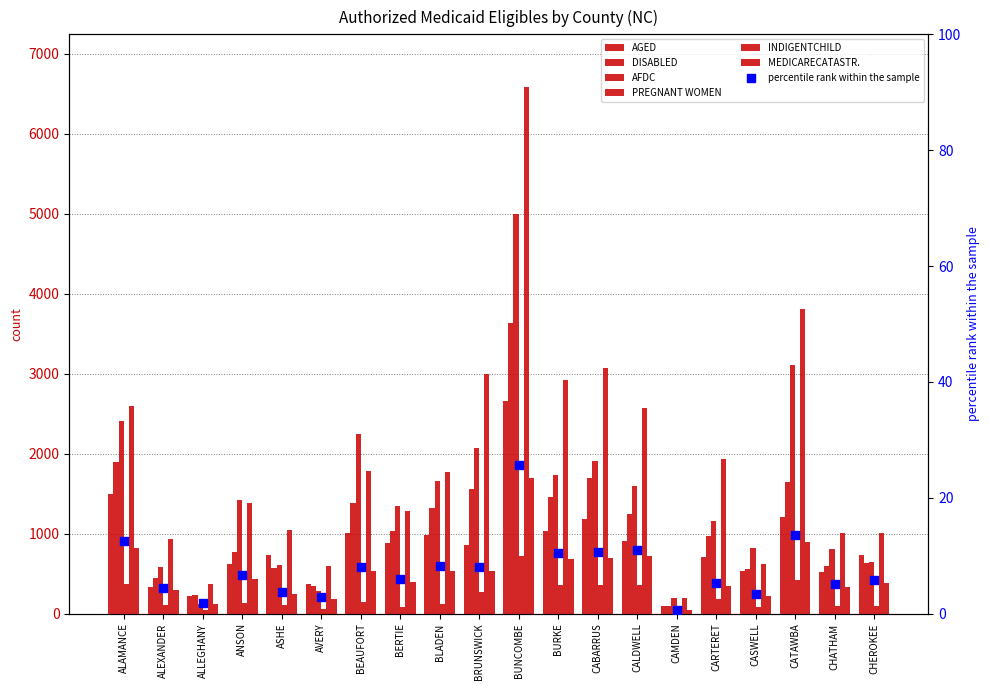

Is the value of AFDC at BLADEN greater than the value of DISABLED at CABARRUS?

No